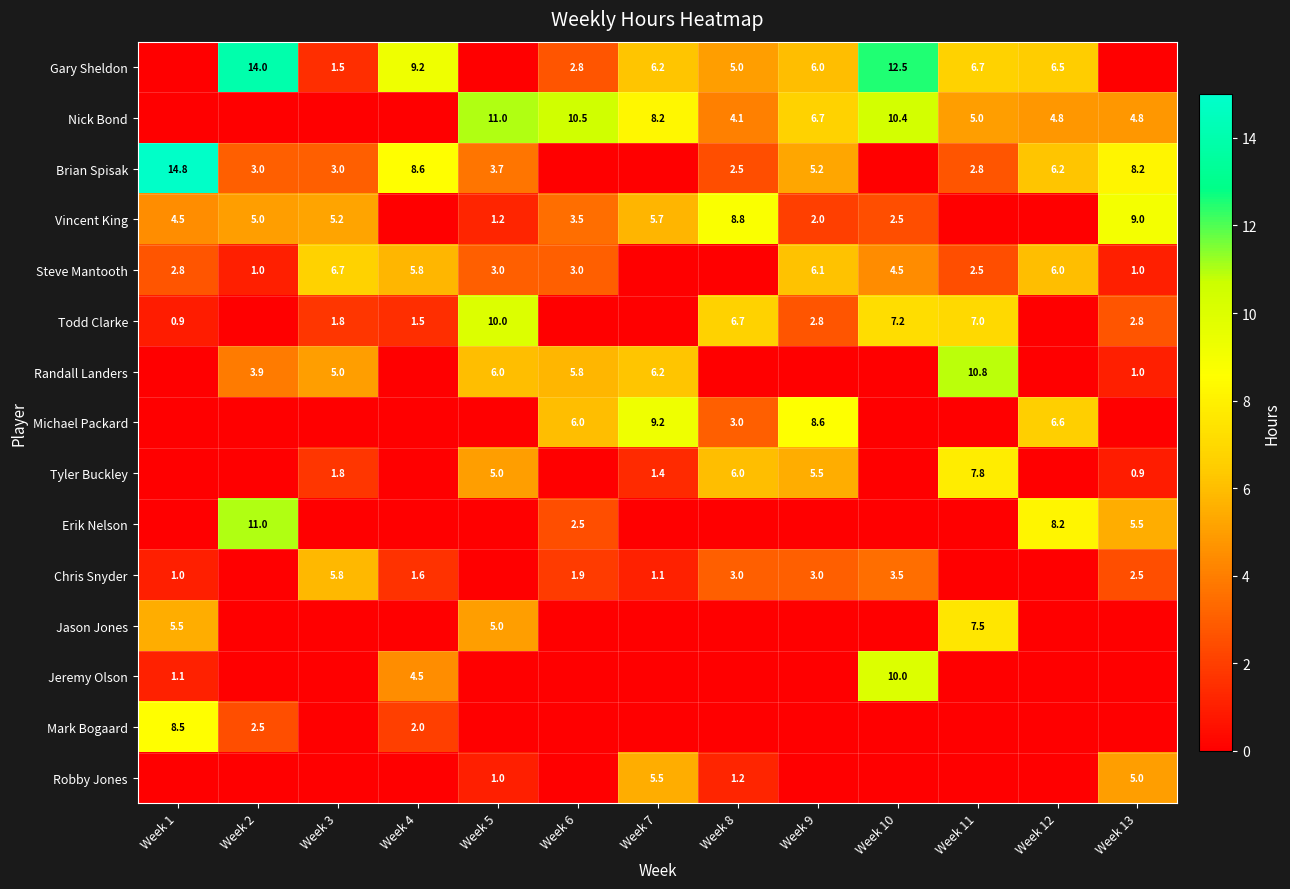

What is the difference between the highest and lowest values at Week 7?

9.2